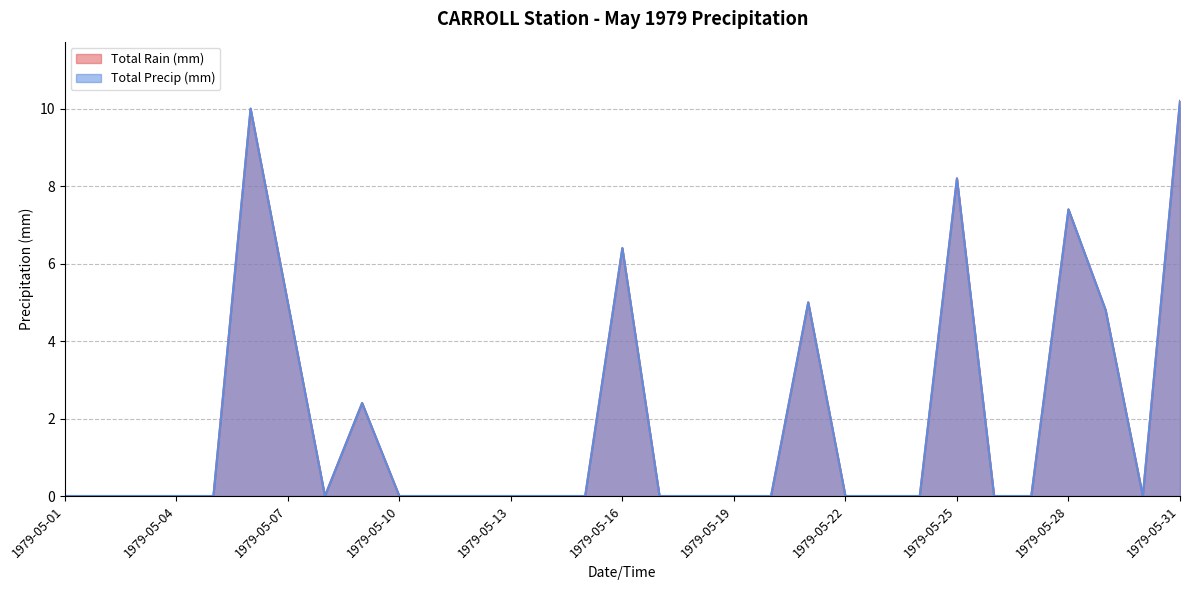

Reading left to right, extract all data points from this chart.

Total Rain (mm): 0.0	0.0	0.0	0.0	0.0	10.0	5.0	0.0	2.4	0.0	0.0	0.0	0.0	0.0	0.0	6.4	0.0	0.0	0.0	0.0	5.0	0.0	0.0	0.0	8.2	0.0	0.0	7.4	4.8	0.0	10.2
Total Precip (mm): 0.0	0.0	0.0	0.0	0.0	10.0	5.0	0.0	2.4	0.0	0.0	0.0	0.0	0.0	0.0	6.4	0.0	0.0	0.0	0.0	5.0	0.0	0.0	0.0	8.2	0.0	0.0	7.4	4.8	0.0	10.2